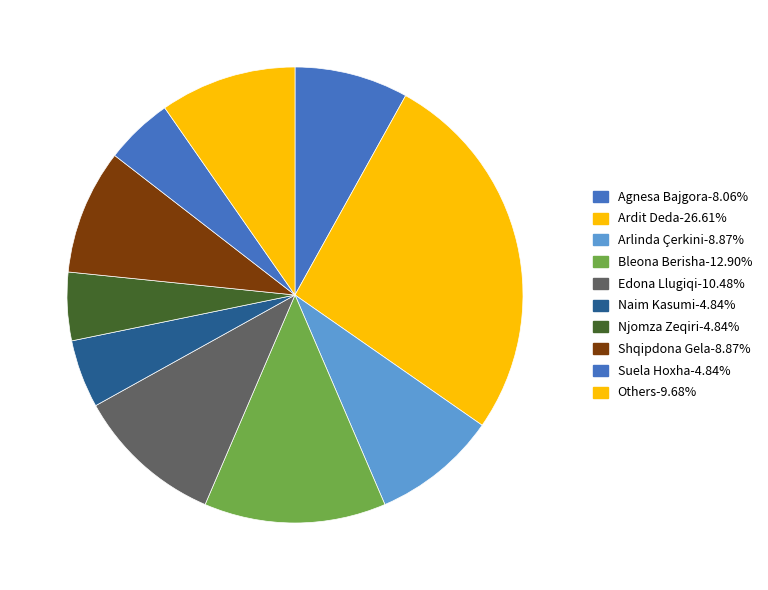

Count the number of slices in the pie.

10